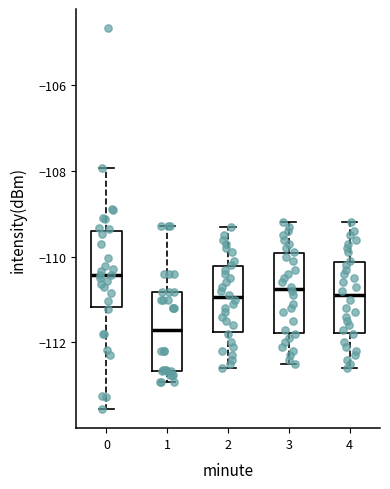

Where does the upper whisker of the box at x = 3 end on the y-axis? The values are not printed on the chart, so give them approximately, as read against the axis.

-109.2